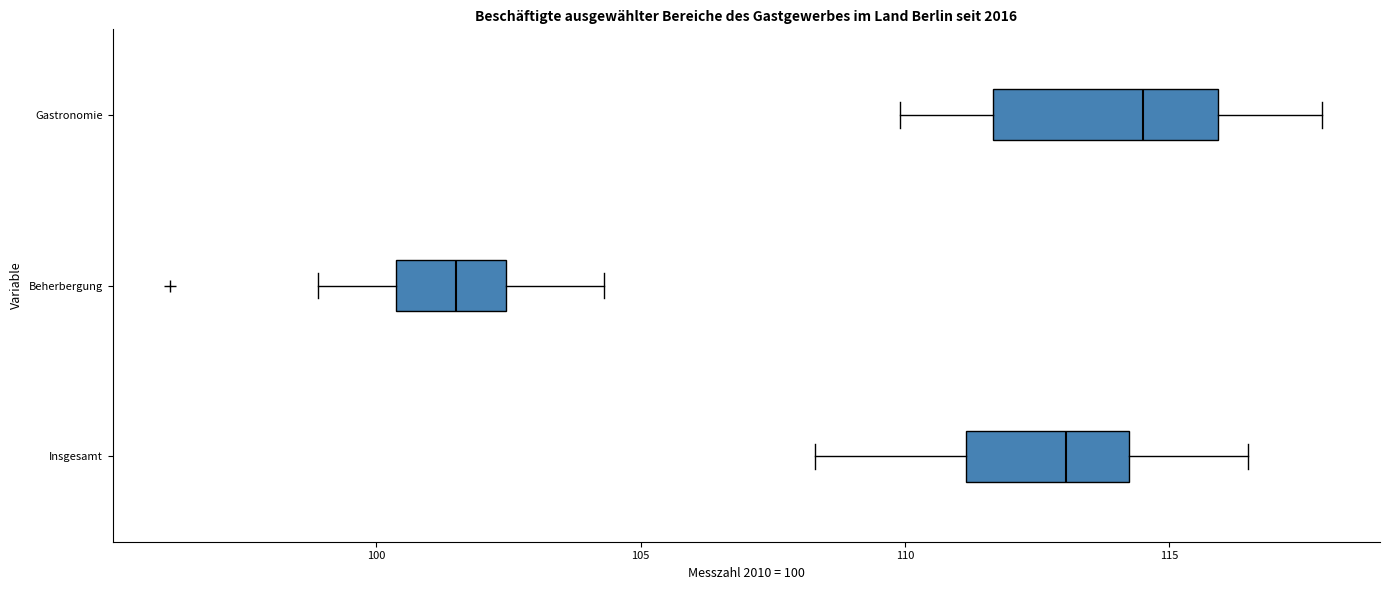

Reading bottom to top, read every box against the x-axis: the position of its median line, the range the box covers, and the ends of its whiskers. The values are not printed on the chart, so give them approximately, as read against the axis.

Insgesamt: median 113.0, box 111.0 to 114.5, whiskers 108.5 to 116.5
Beherbergung: median 101.5, box 100.5 to 102.5, whiskers 99.0 to 104.5
Gastronomie: median 114.5, box 111.5 to 116.0, whiskers 110.0 to 118.0